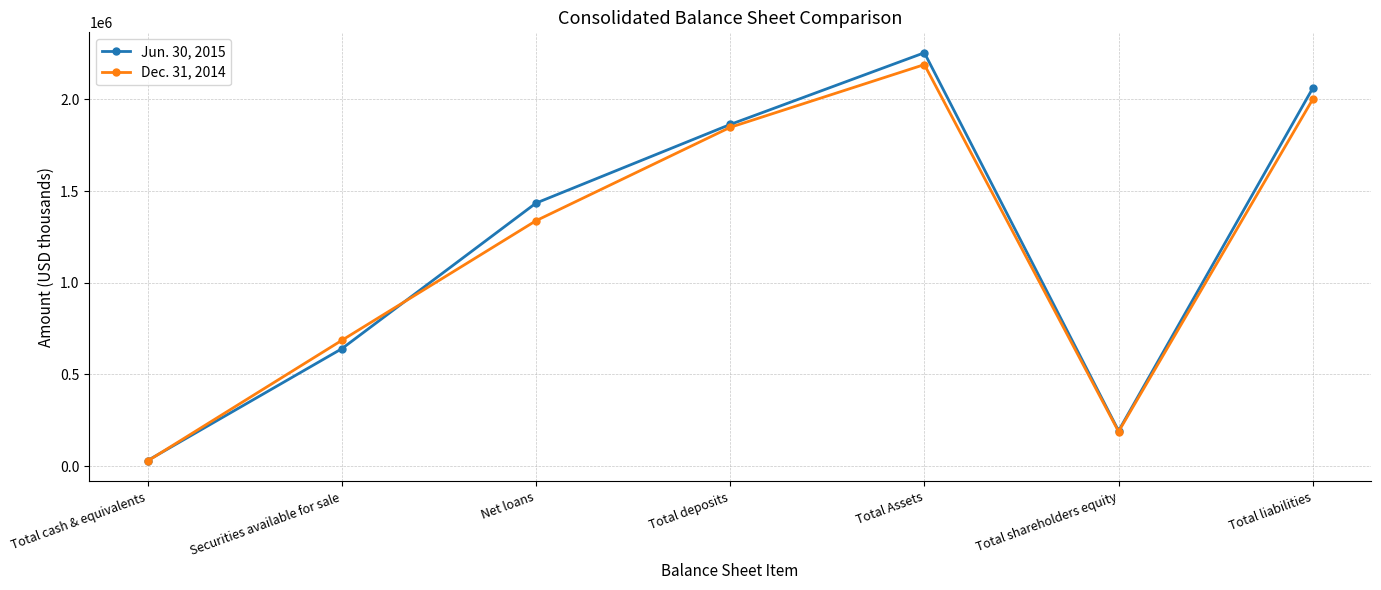

What is the spread (max minus min) of values at Total liabilities?

60387